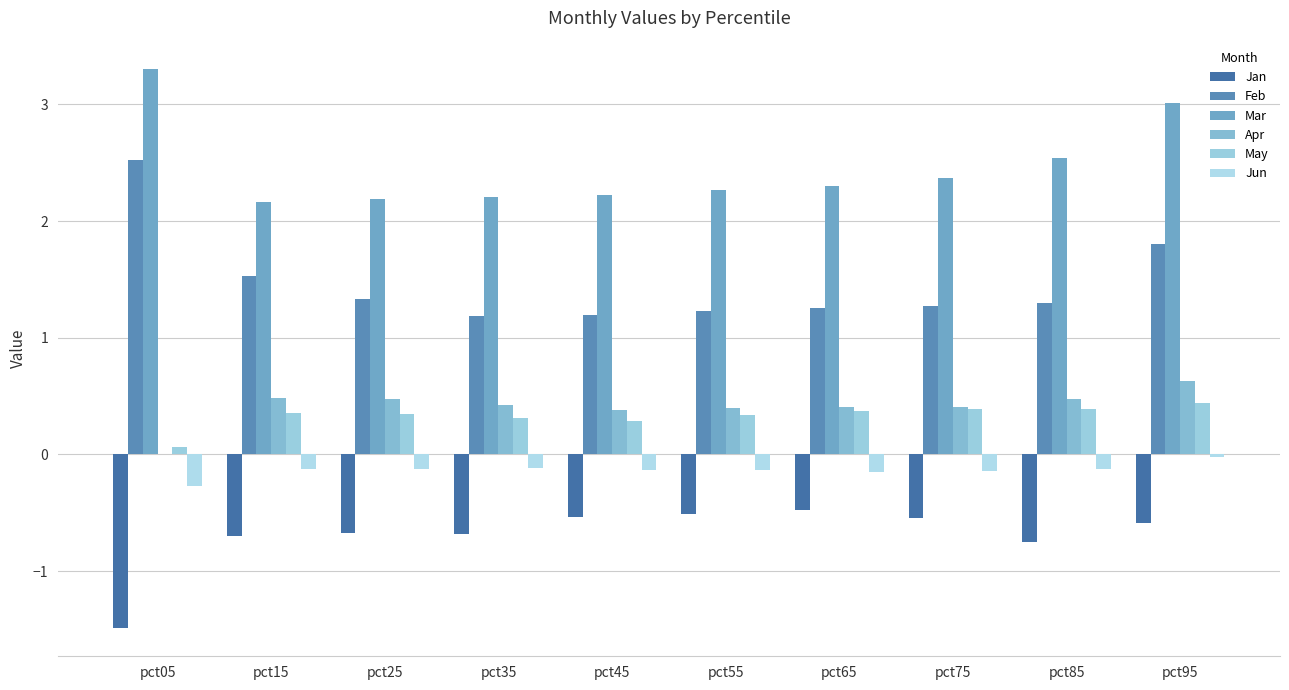

How many categories are shown in the chart?

10